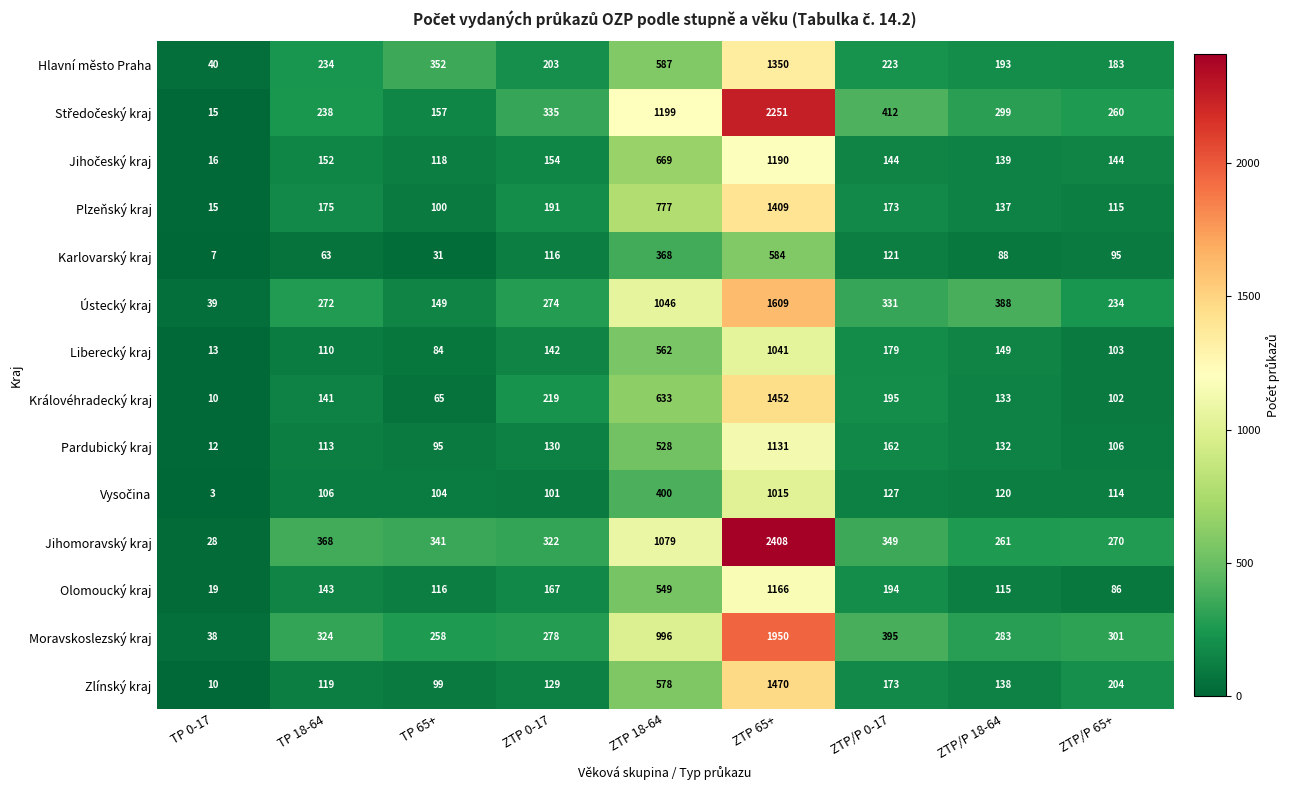

List the labels in order of Ústecký kraj value, largest first.

ZTP 65+, ZTP 18-64, ZTP/P 18-64, ZTP/P 0-17, ZTP 0-17, TP 18-64, ZTP/P 65+, TP 65+, TP 0-17